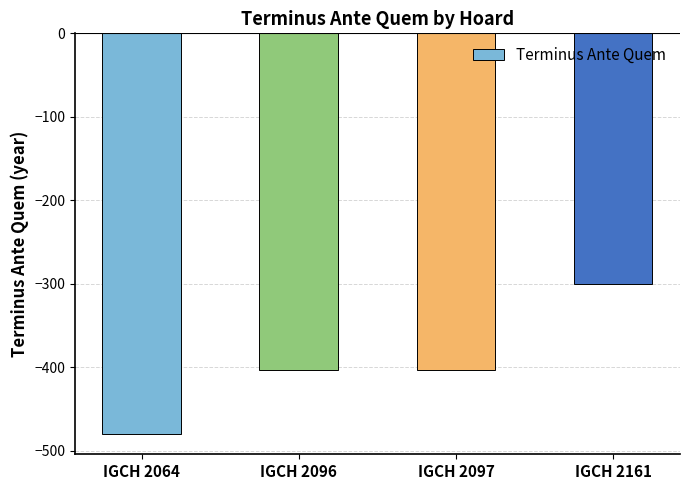

Which has a higher value, IGCH 2064 or IGCH 2161?

IGCH 2161